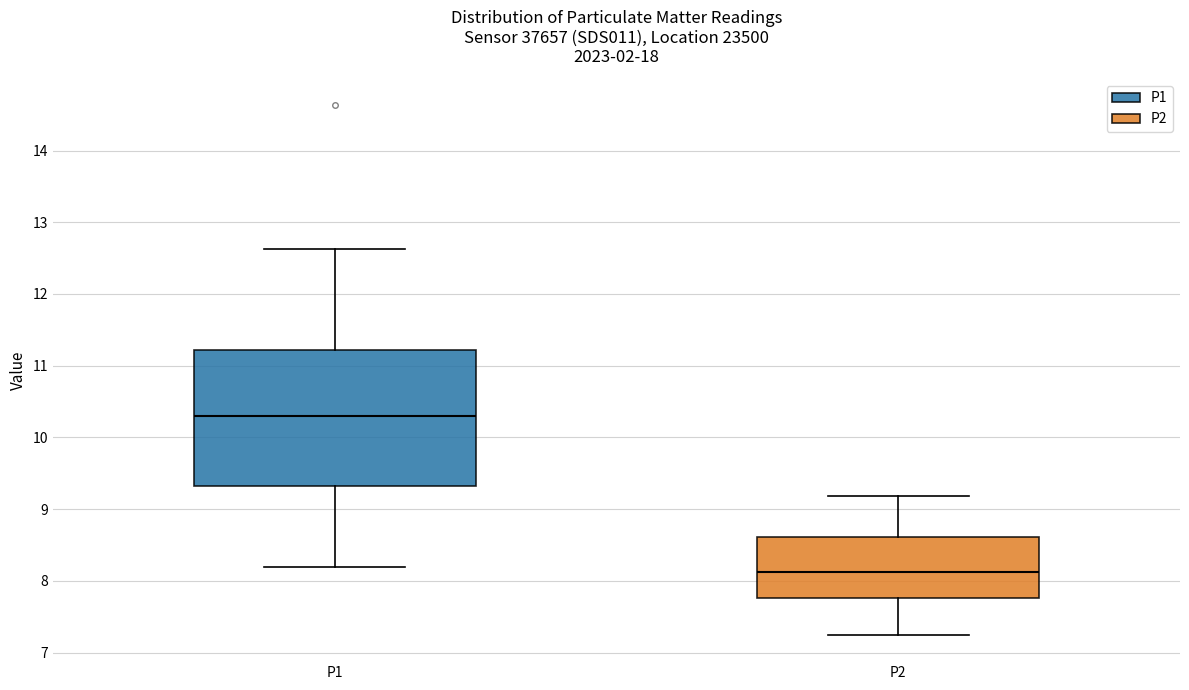

Reading left to right, read every box against the y-axis: the position of its median line, the range the box covers, and the ends of its whiskers. The values are not printed on the chart, so give them approximately, as read against the axis.

P1: median 10.3, box 9.3 to 11.2, whiskers 8.2 to 12.6
P2: median 8.1, box 7.8 to 8.6, whiskers 7.3 to 9.2